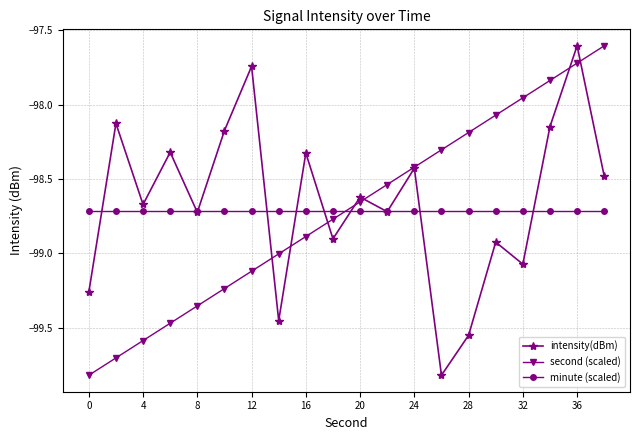

What is the smallest value displayed?

-99.8